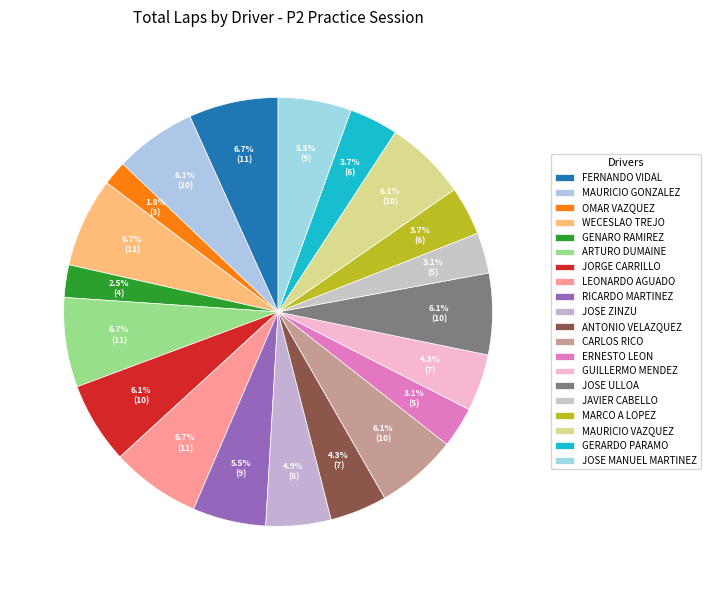

What is the largest slice in the pie chart?

FERNANDO VIDAL